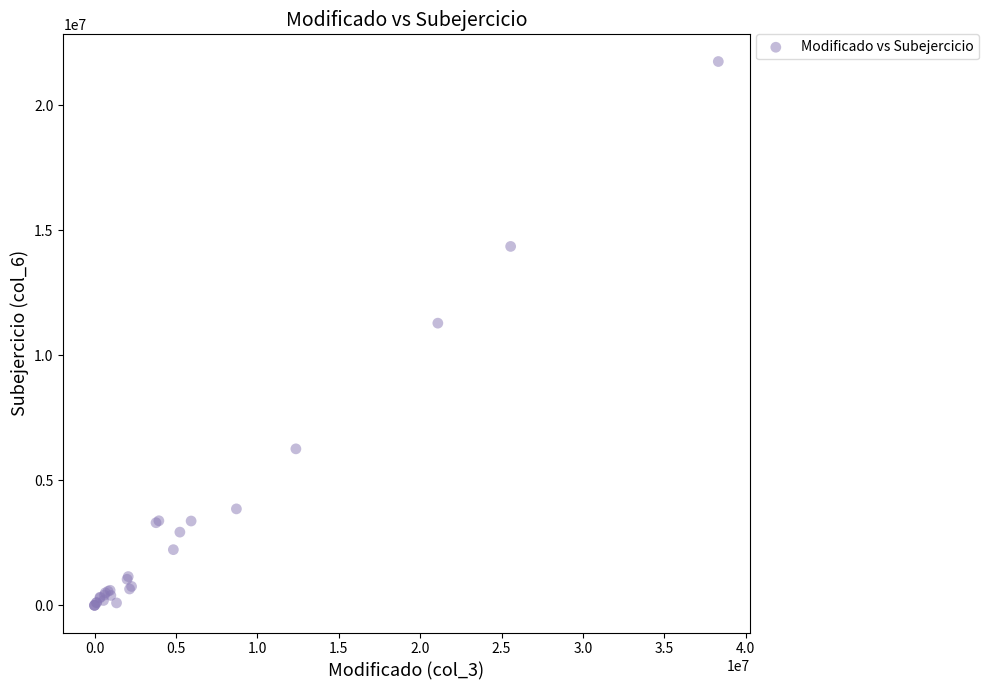

What Y value in the scatter plot is closest to 10870278?

11280658.1